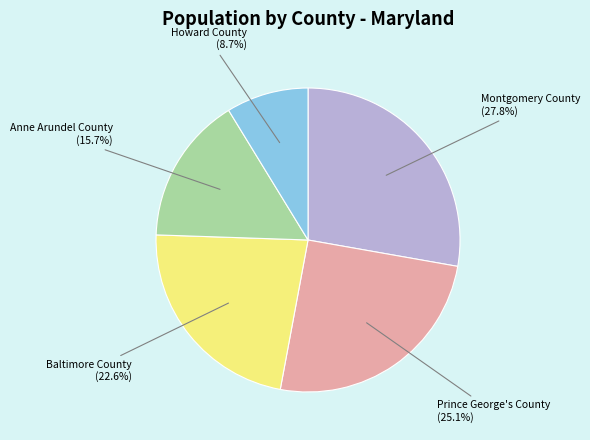

Which category has the biggest portion of the pie?

Montgomery County